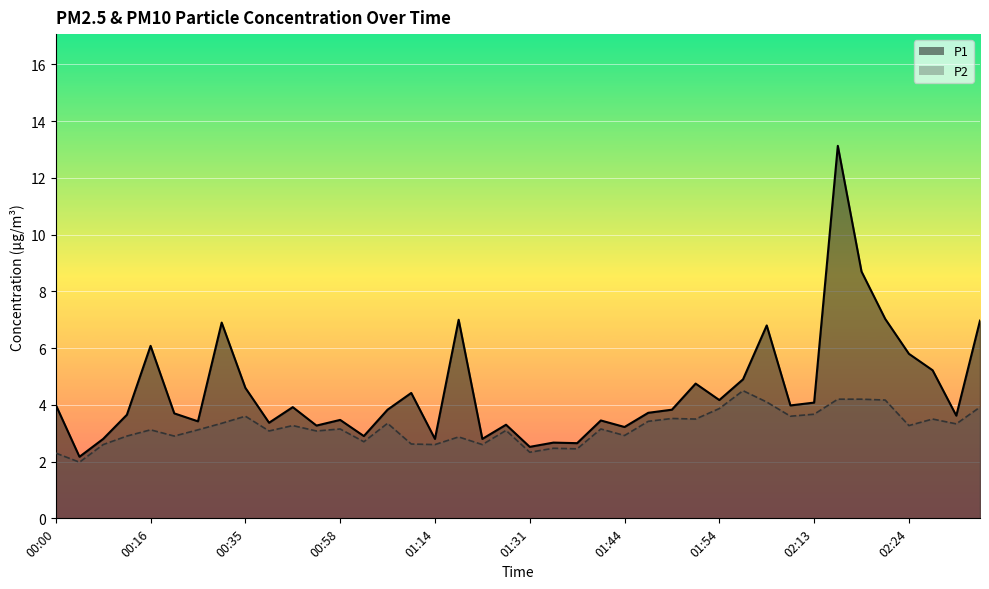

At how many categories does at least one series exceed 8?

2